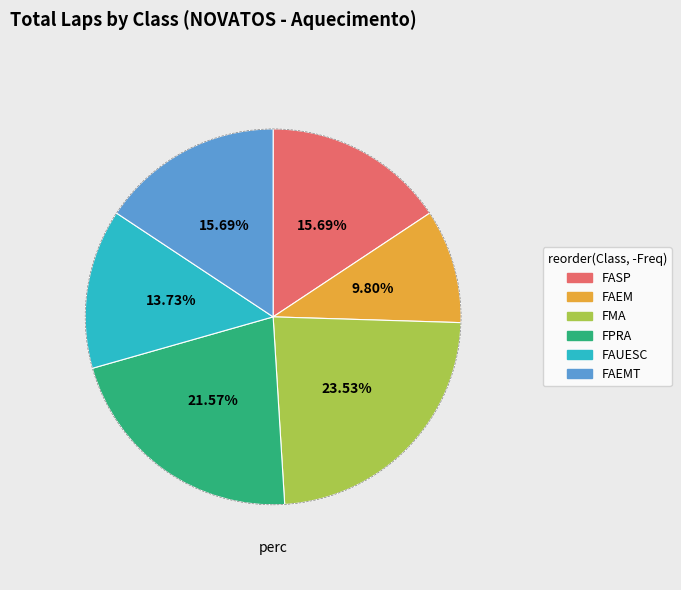

Does FPRA represent more than half of the total?

No